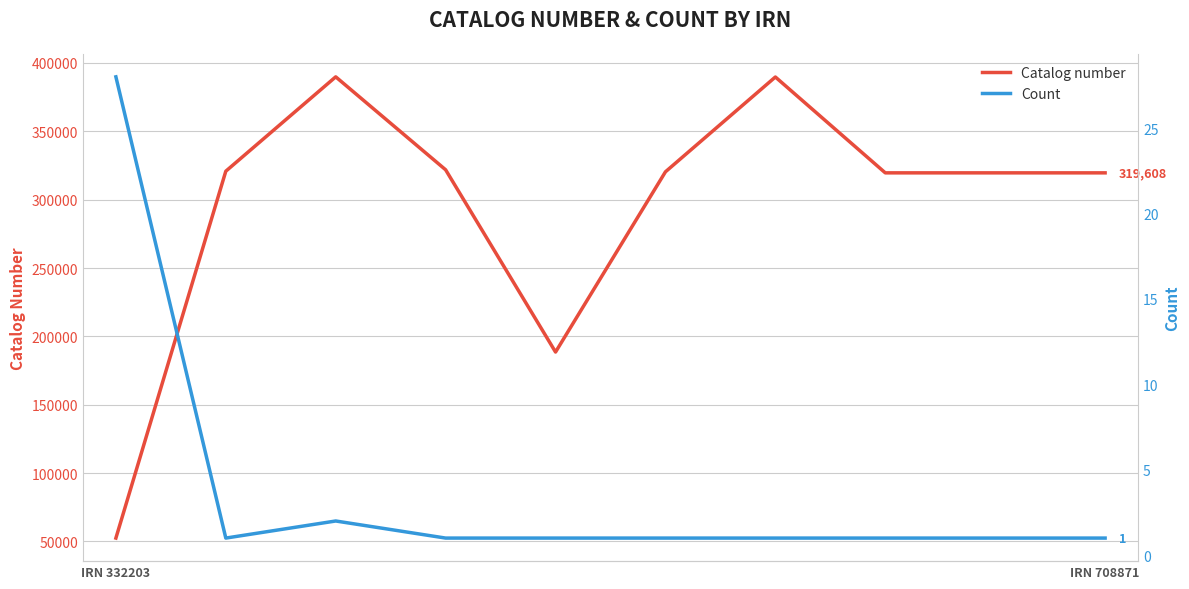

Reading right to left, transcribe all the data shown in this chart.

Catalog number: 319608	319614	319609	389736	320382	188510	321848	389856	320819	52414
Count: 1	1	1	1	1	1	1	2	1	28